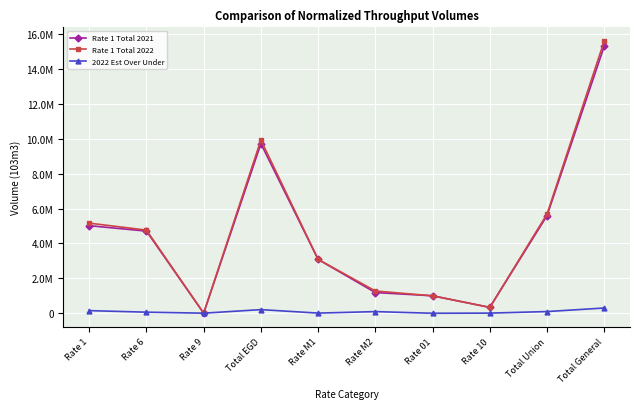

Does the chart have visible grid lines?

Yes